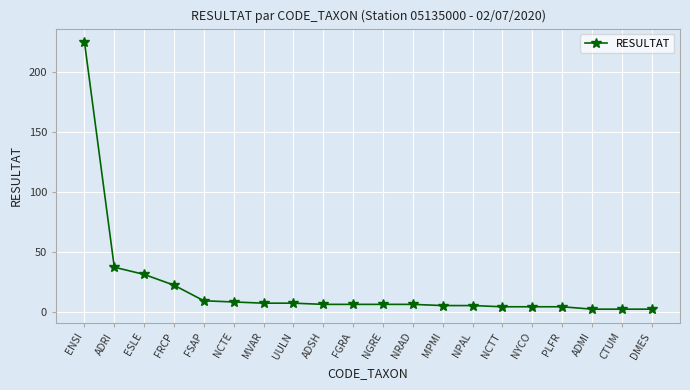

What position from the right is ADMI?

3